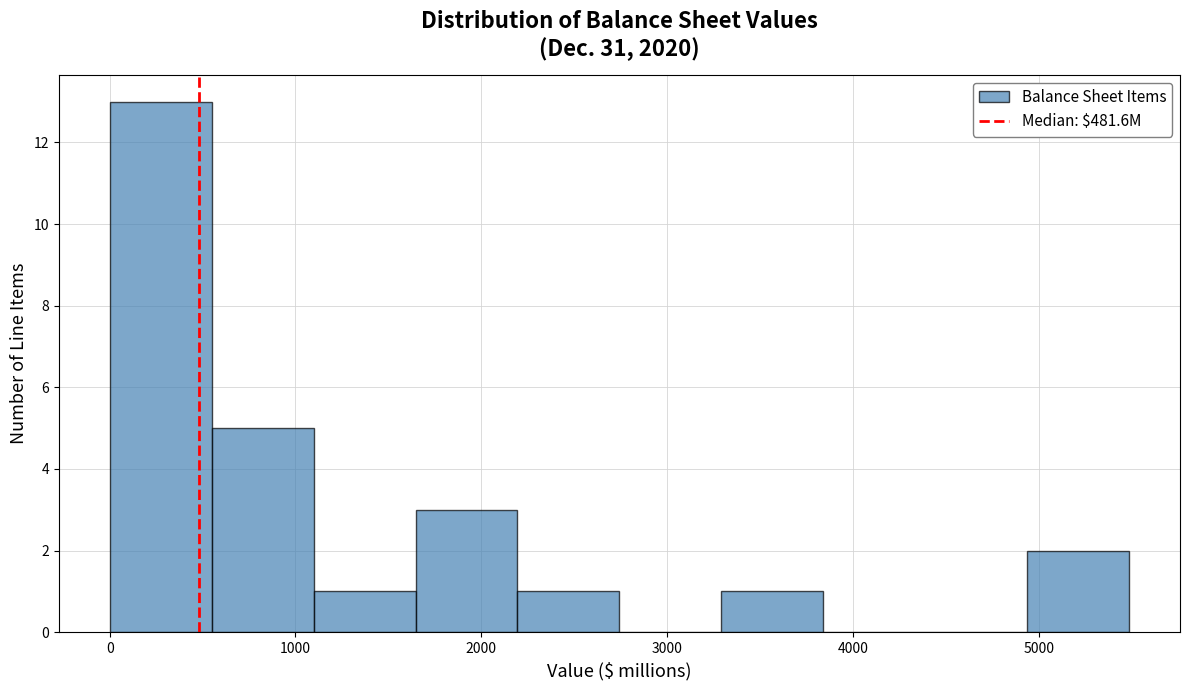

Reading left to right, transcribe this chart: for each bar, give the range it covers on the x-axis and its height. Neither the bar edges nor the heights are printed on the chart, so give them approximately, as read against the axes.

0 to 500: 13
500 to 1100: 5
1100 to 1600: 1
1600 to 2200: 3
2200 to 2700: 1
2700 to 3300: 0
3300 to 3800: 1
3800 to 4400: 0
4400 to 4900: 0
4900 to 5500: 2